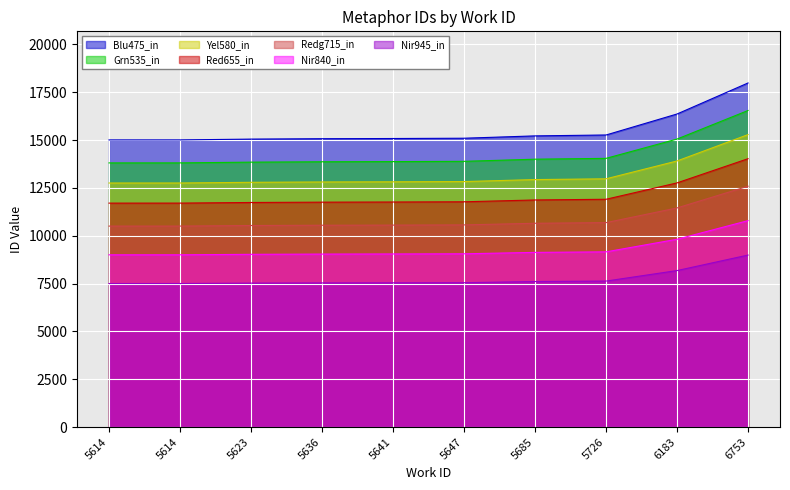

What is the maximum value shown in the chart?

17981.0